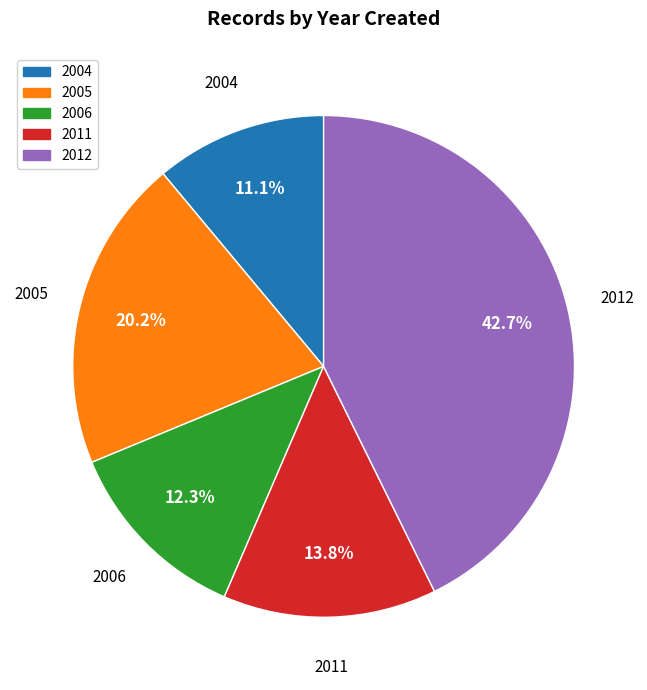

Do 2006 and 2004 together represent more than half of the pie?

No